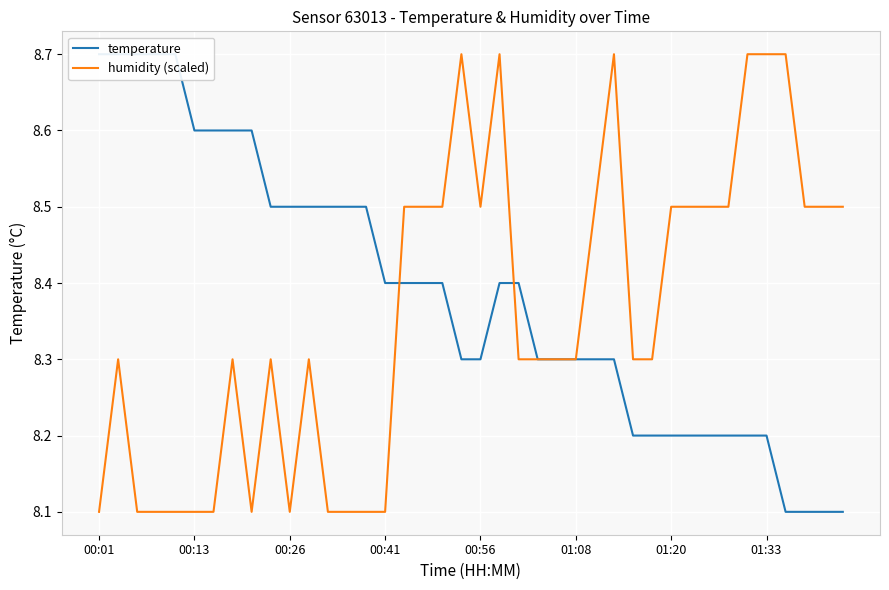

True or false: temperature has more than 1 interior local peaks.

False